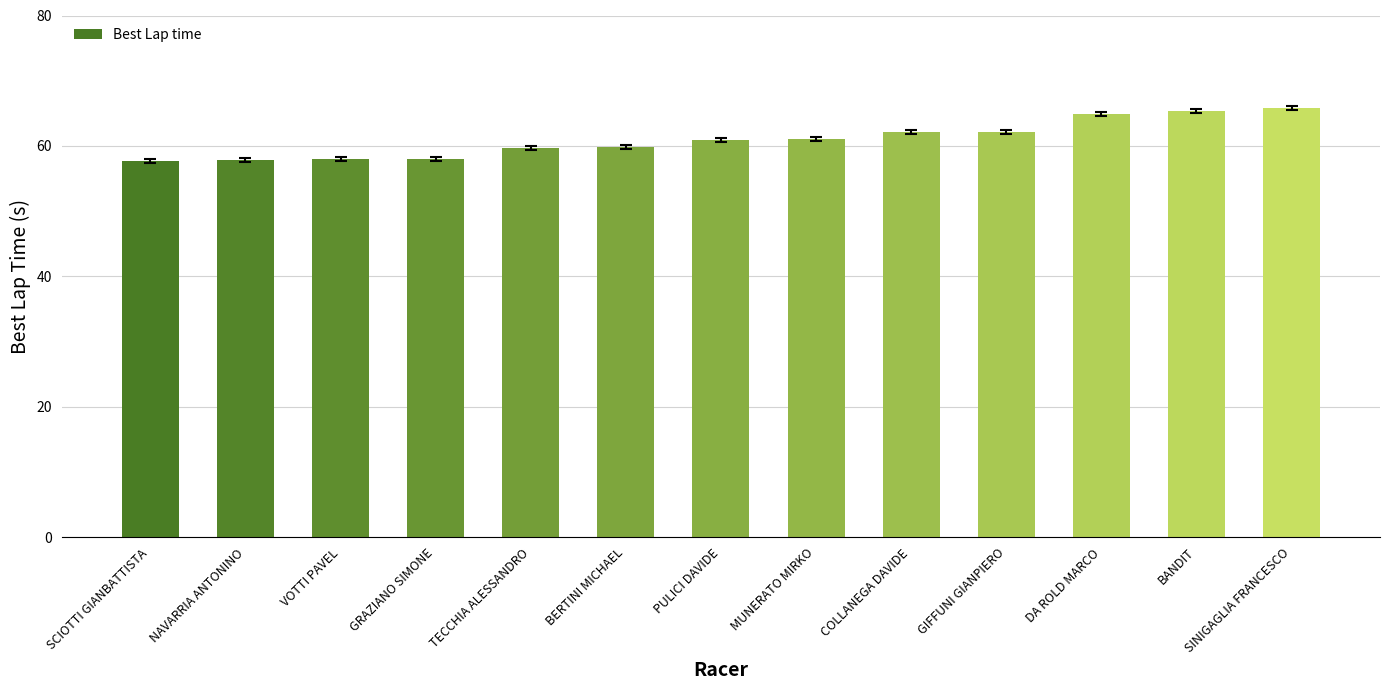

What is the minimum value shown in the chart?

57.6